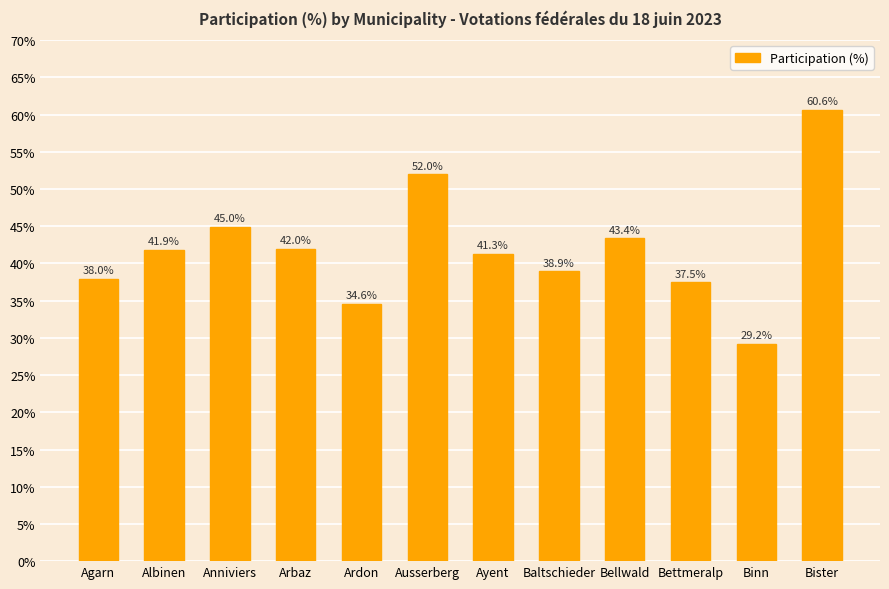

What value does the data have at Binn?

29.2